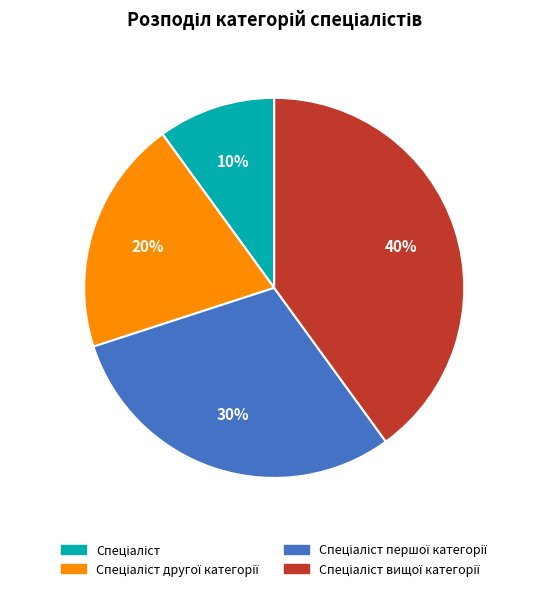

Which slice is the largest?

Спеціаліст вищої категорії